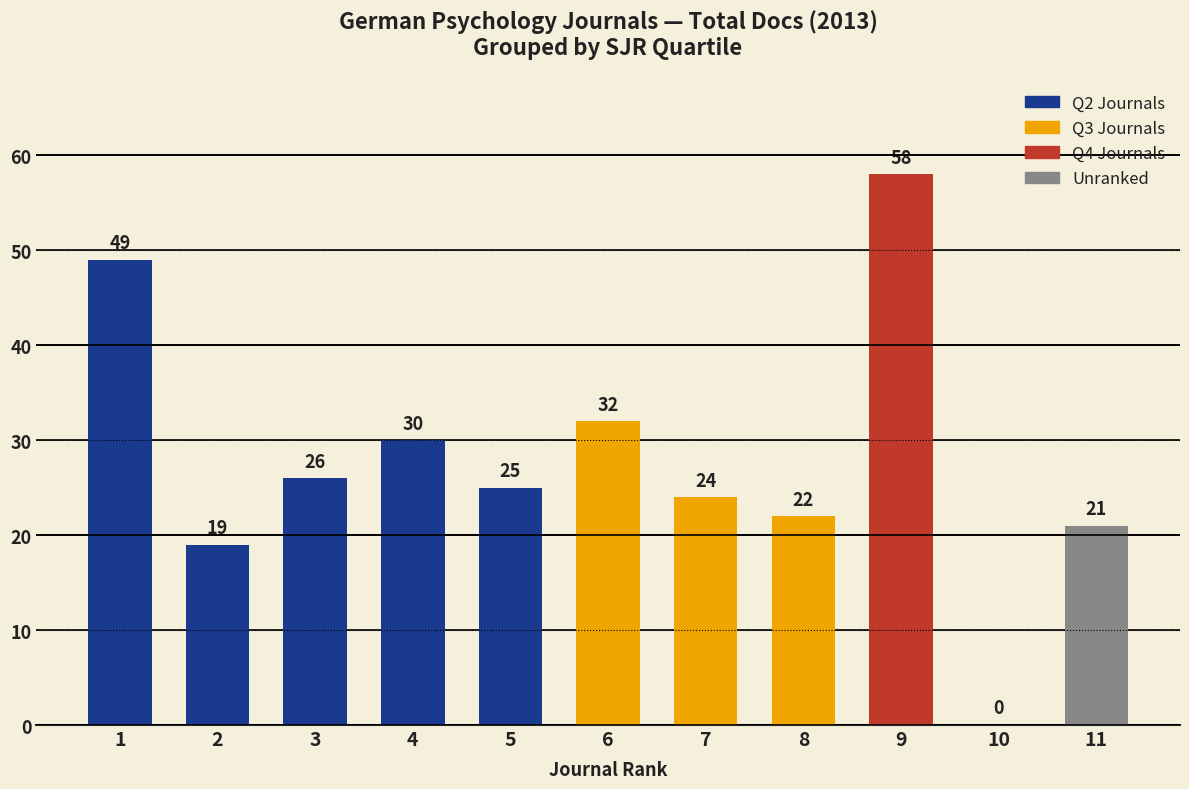

What is the sum of all values?

306